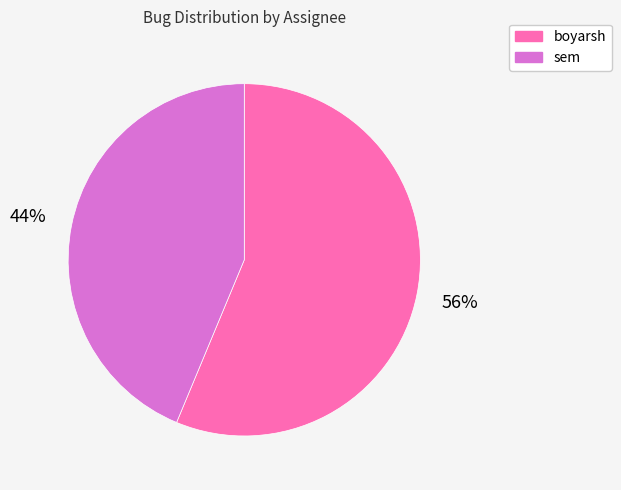

The sem slice represents 57% of the pie. True or false?

False